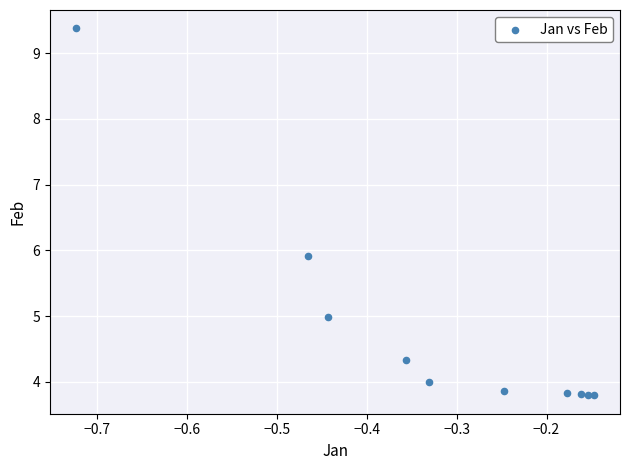

What is the average X value?

-0.3